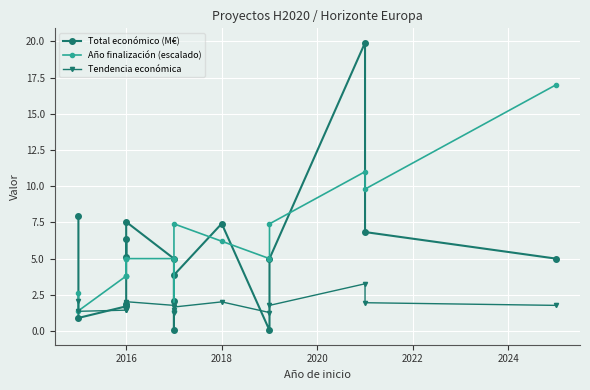

Reading right to left, extract all data points from this chart.

Total económico (M€): 5.0	6.8	19.9	5.0	0.1	7.4	3.9	2.1	0.1	5.0	7.5	5.1	6.3	1.9	1.7	0.9	8.0
Año finalización (escalado): 17.0	9.8	11.0	7.4	5.0	6.2	7.4	5.0	1.4	5.0	5.0	3.8	5.0	3.8	3.8	1.4	2.6
Tendencia económica: 1.8	2.0	3.3	1.8	1.3	2.0	1.7	1.5	1.3	1.8	2.0	1.8	1.9	1.5	1.4	1.4	2.1